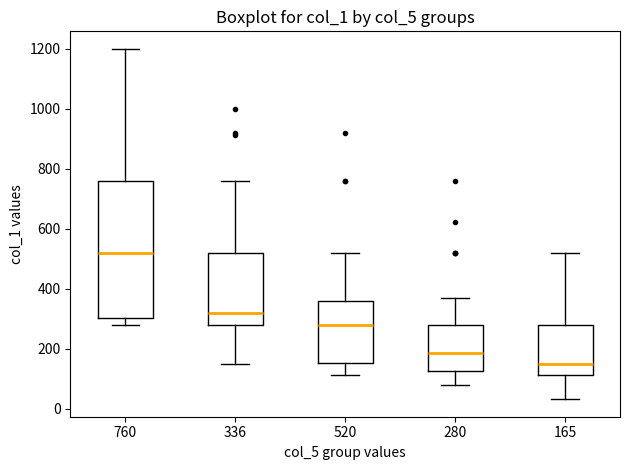

Where is the upper edge of the box at x = 165 on the y-axis? The values are not printed on the chart, so give them approximately, as read against the axis.

280